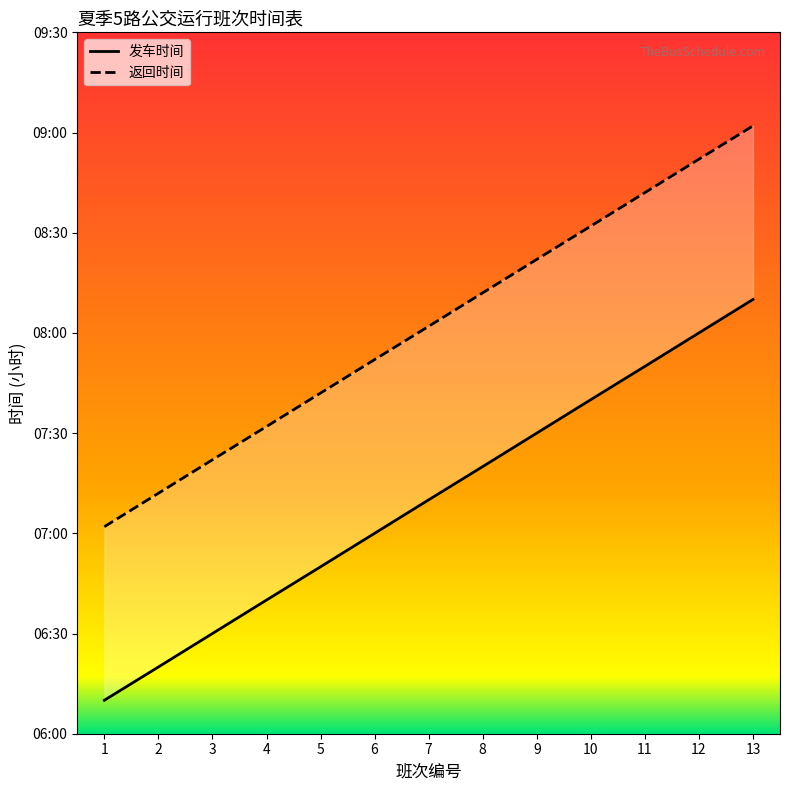

True or false: 发车时间 and 返回时间 intersect in this chart.

False